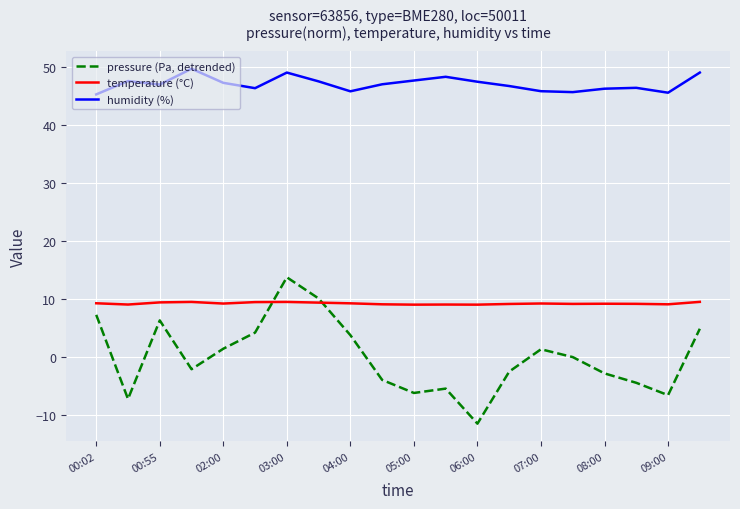

Rank the series by their maximum value, from lowest to highest.

temperature (°C), pressure (Pa, detrended), humidity (%)